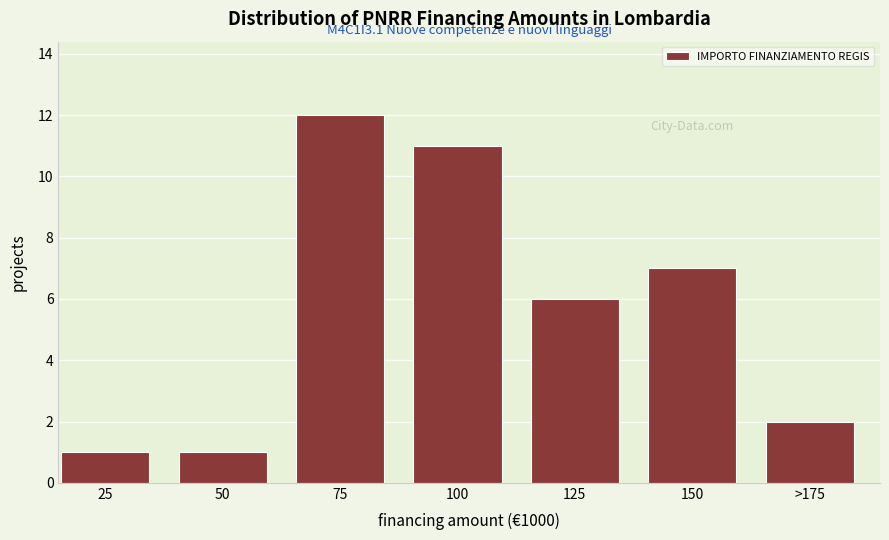

Reading left to right, transcribe all the data shown in this chart.

25=1	50=1	75=12	100=11	125=6	150=7	>175=2